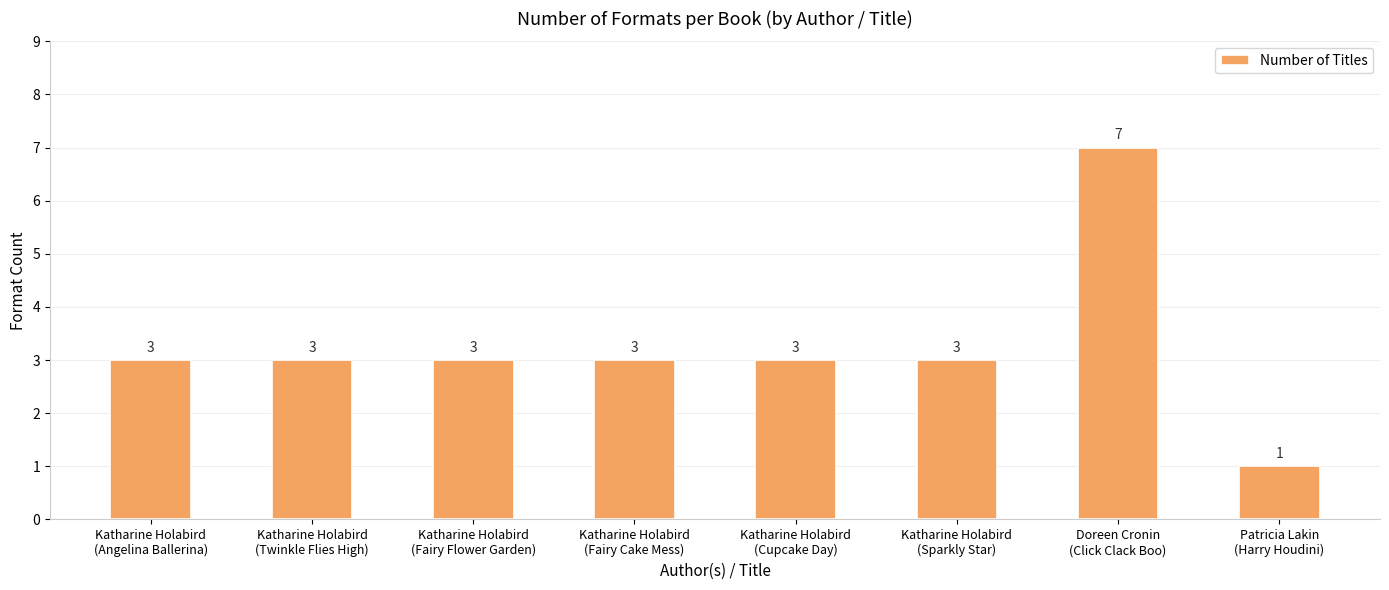

Which label corresponds to the smallest value in the chart?

Patricia Lakin
(Harry Houdini)